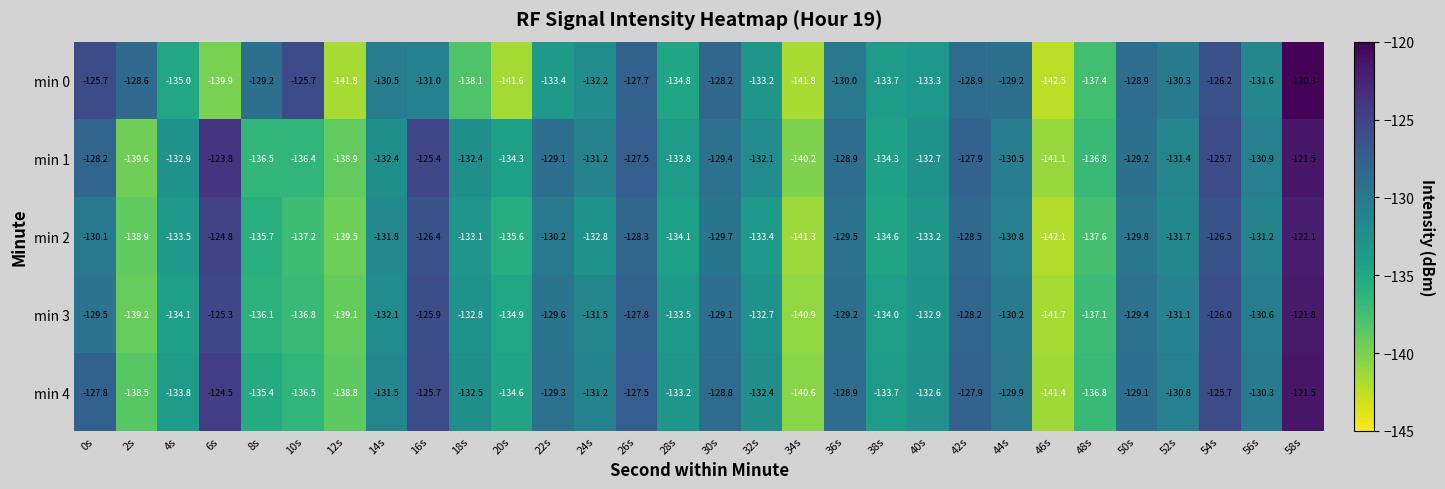

What value does the min 4 series have at 0s?

-127.8